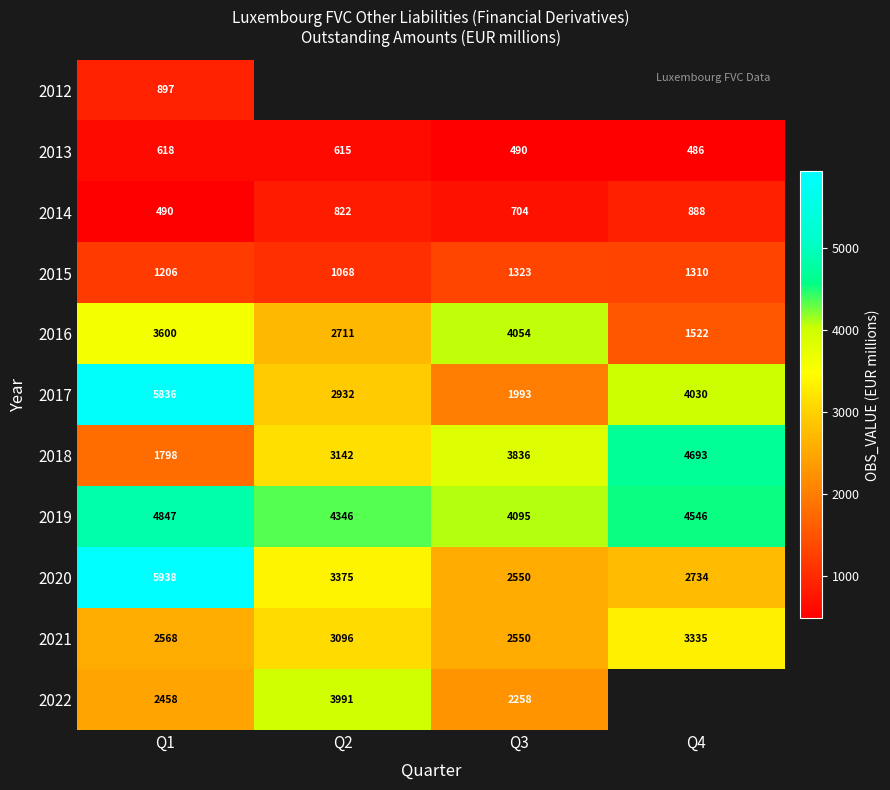

True or false: 2021 has a value of 4878 at Q2.

False